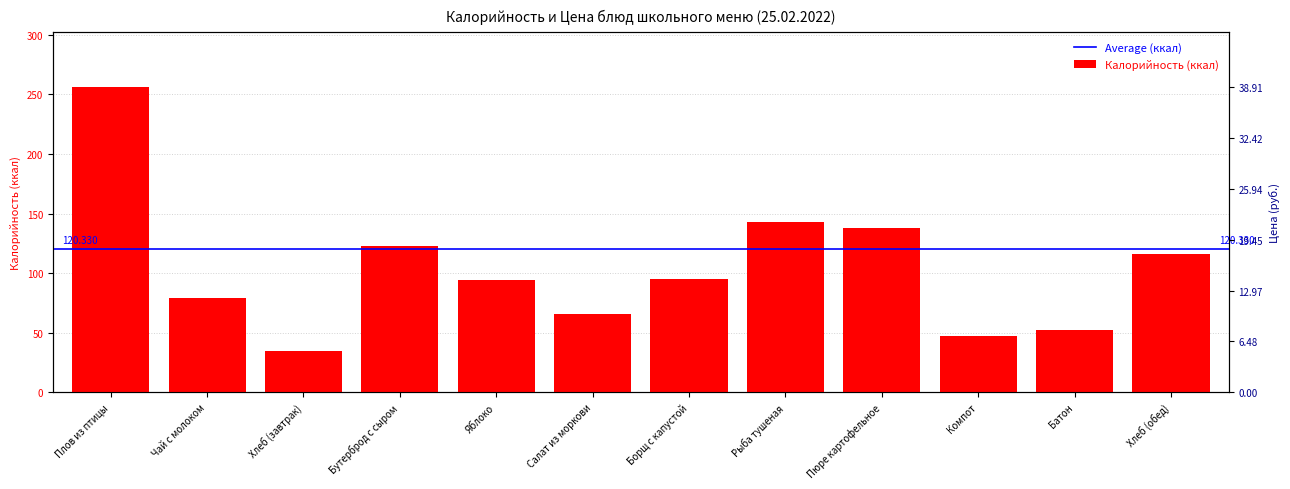

True or false: the data shows 13 at Салат из моркови.

False